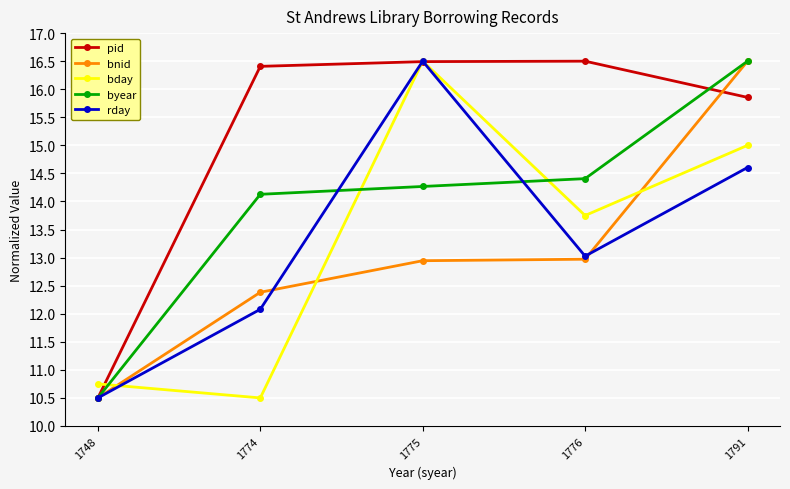

Rank the categories by bday value from highest to lowest.

1775, 1791, 1776, 1748, 1774